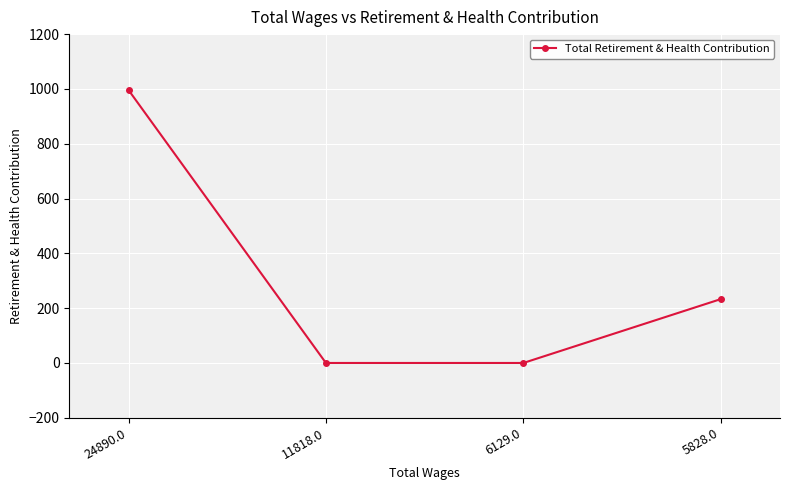

What is the difference between the second highest and minimum values?

233